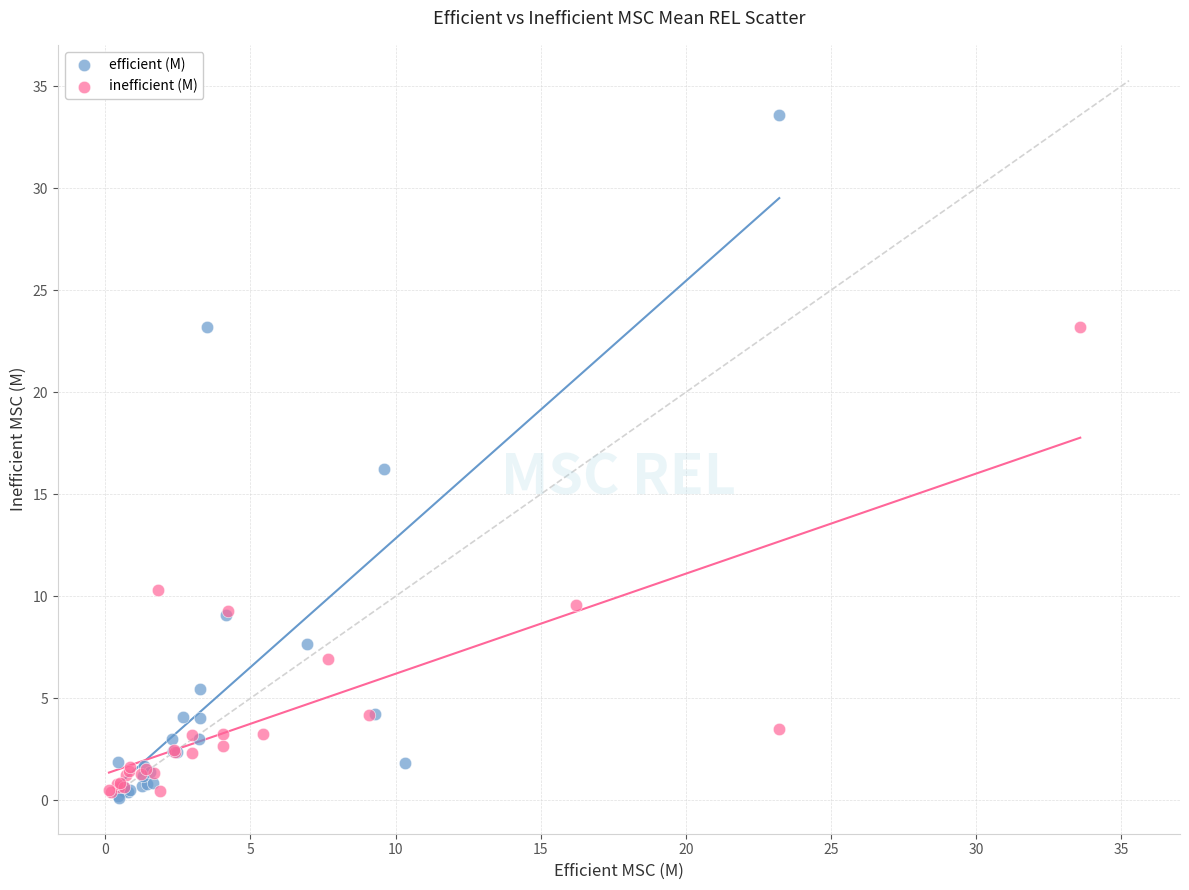

Which series reaches the maximum Y coordinate?

efficient (M)